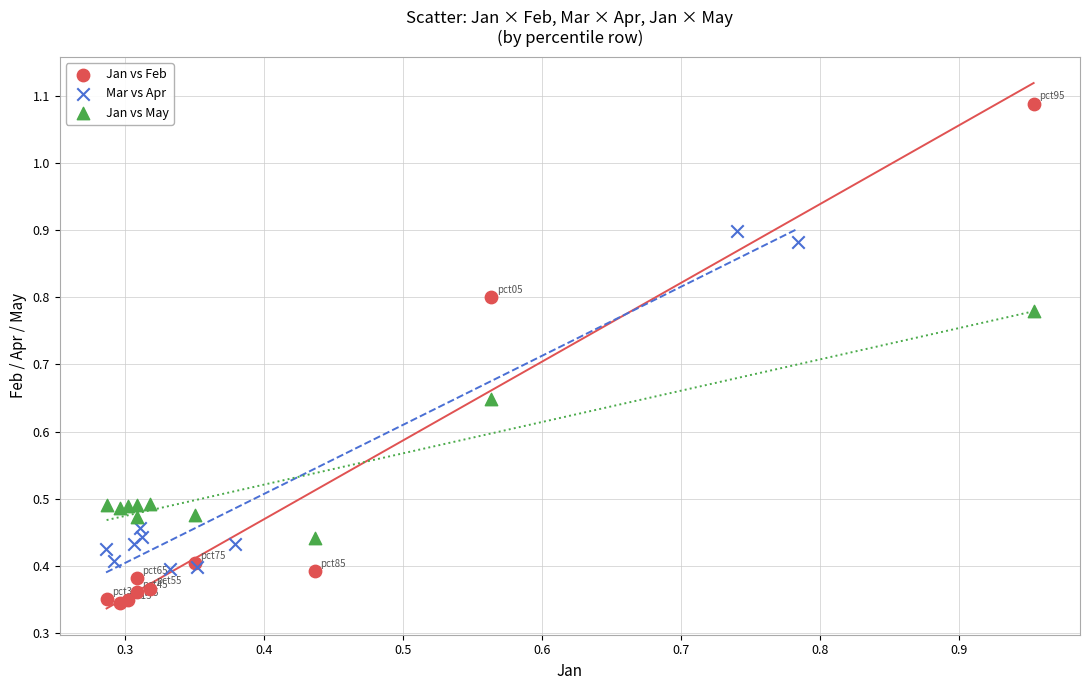

Which series has the widest spread of Y values?

Jan vs Feb